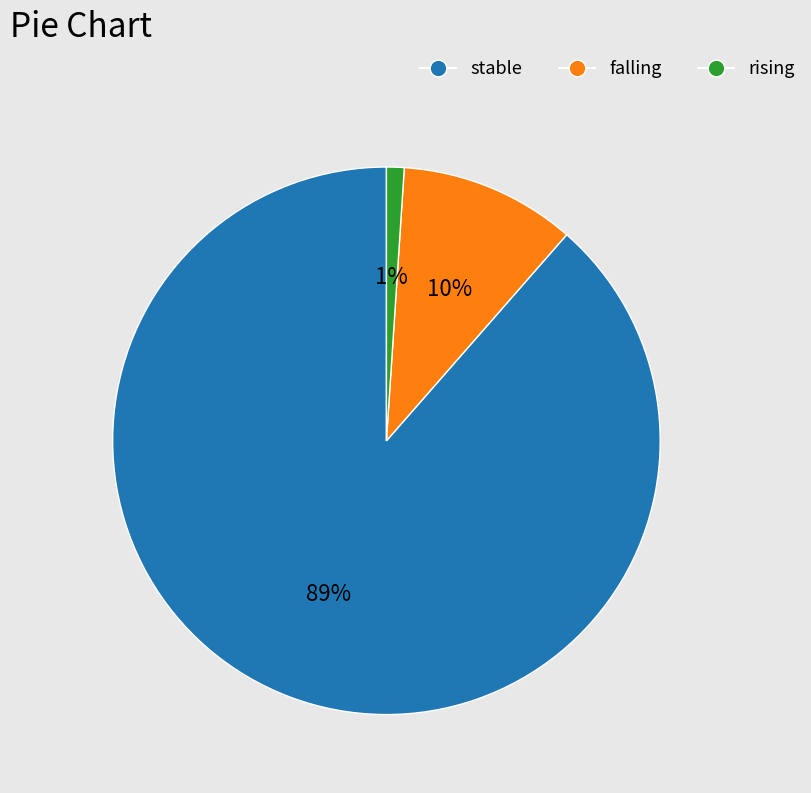

What is the smallest slice in the pie chart?

rising